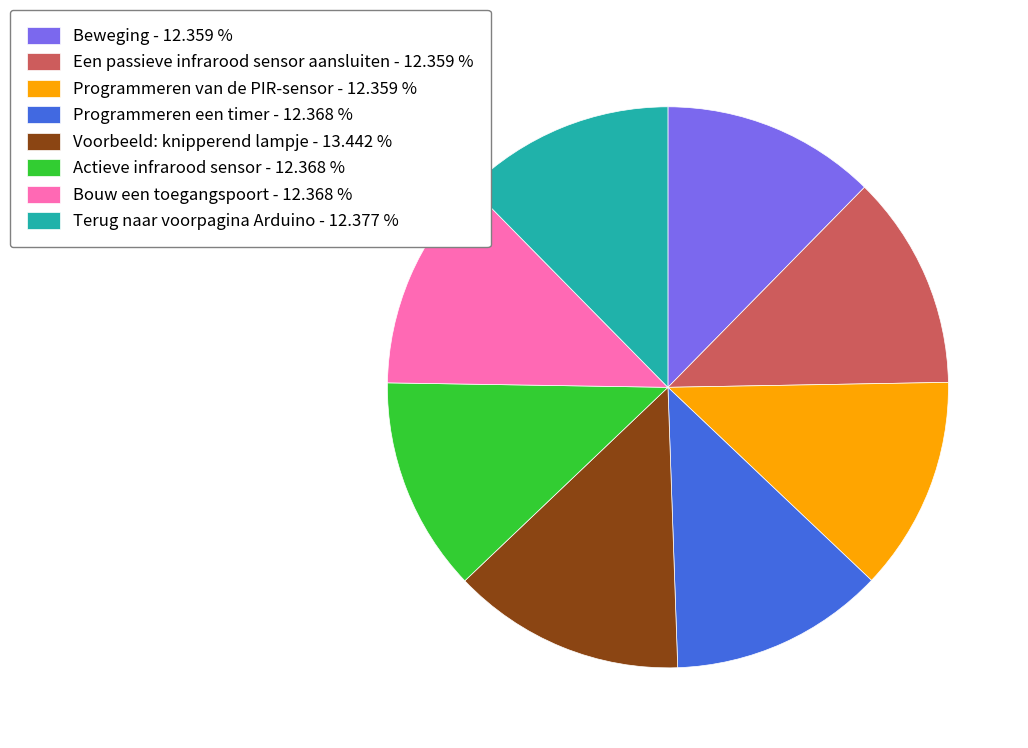

Approximately how many times larger is the value at Bouw een toegangspoort compared to Voorbeeld: knipperend lampje?

0.9